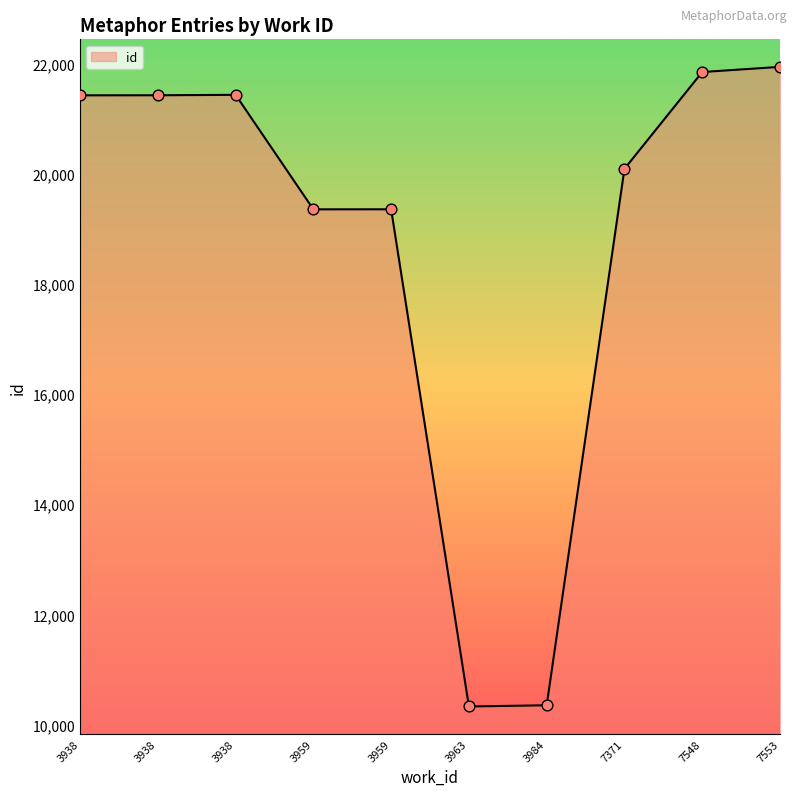

Is this an area chart (filled region under the line)?

Yes